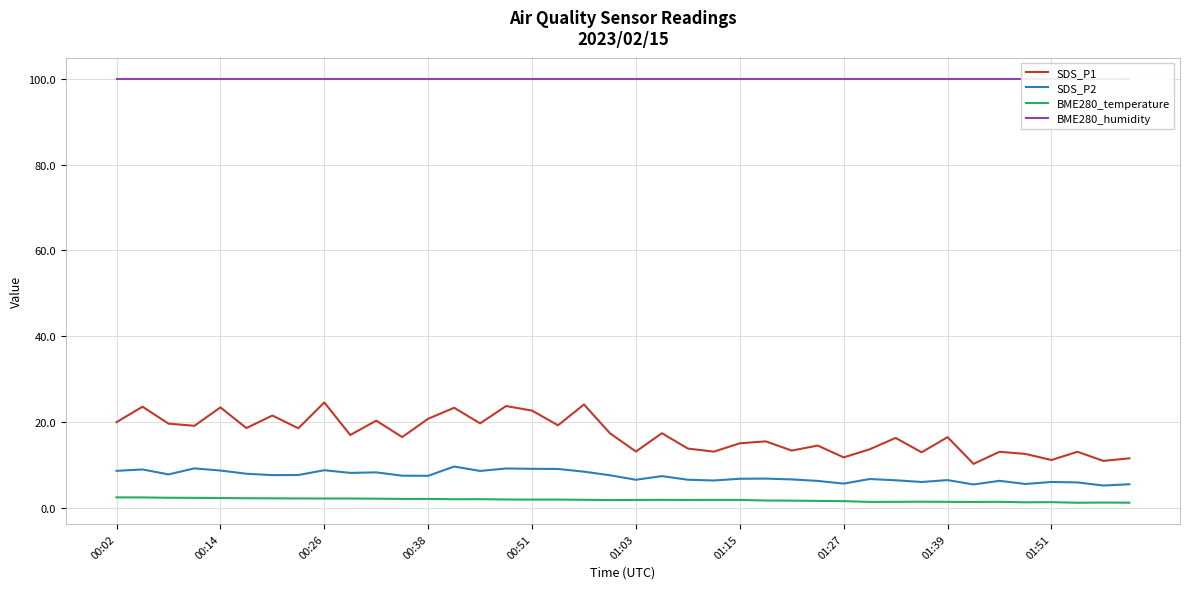

True or false: BME280_temperature and SDS_P2 cross at least once.

False